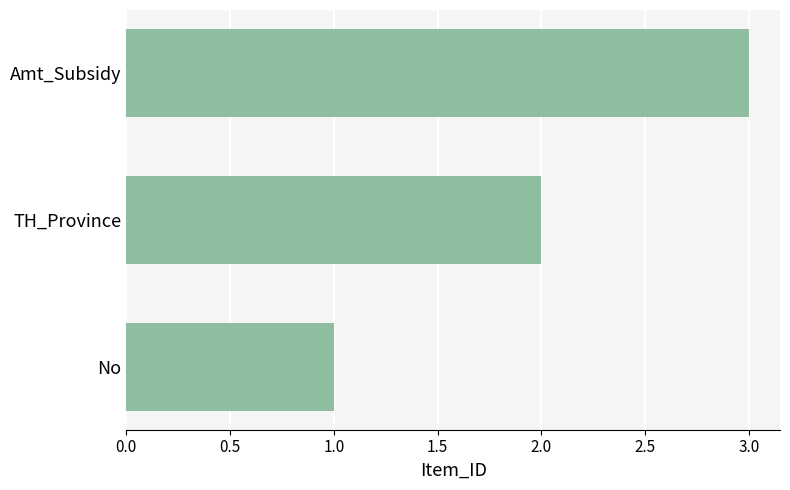

How many data points does each series have?

3